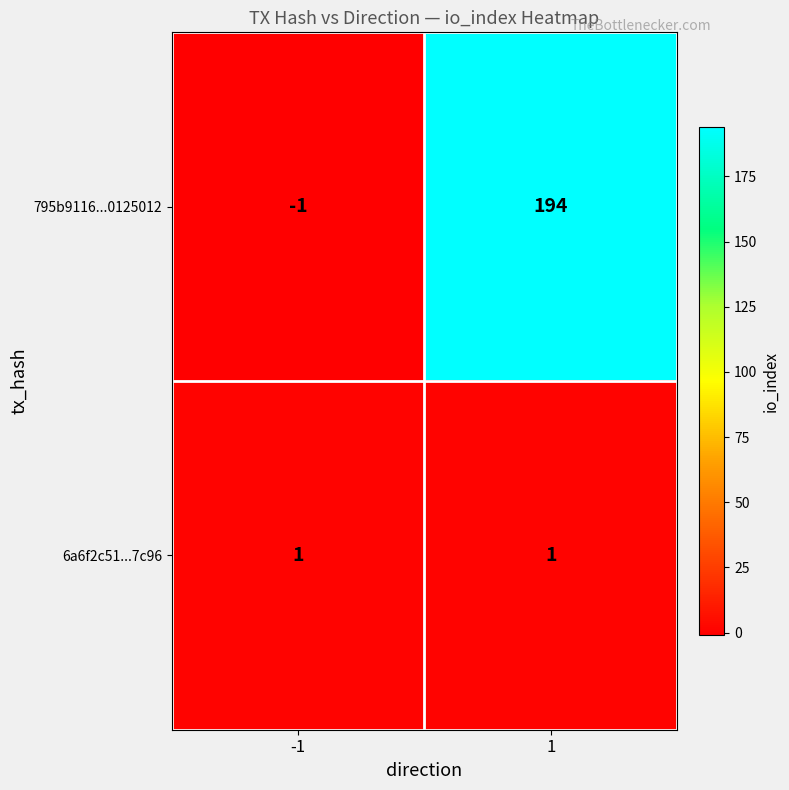

Reading right to left, what are all the values shown in this chart?

795b9116...0125012: 194	-1
6a6f2c51...7c96: 1	1